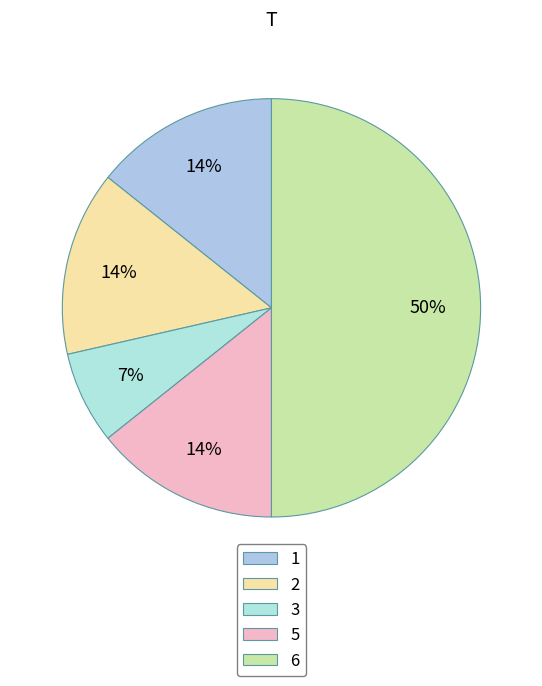

Is 2 the majority of the pie?

No